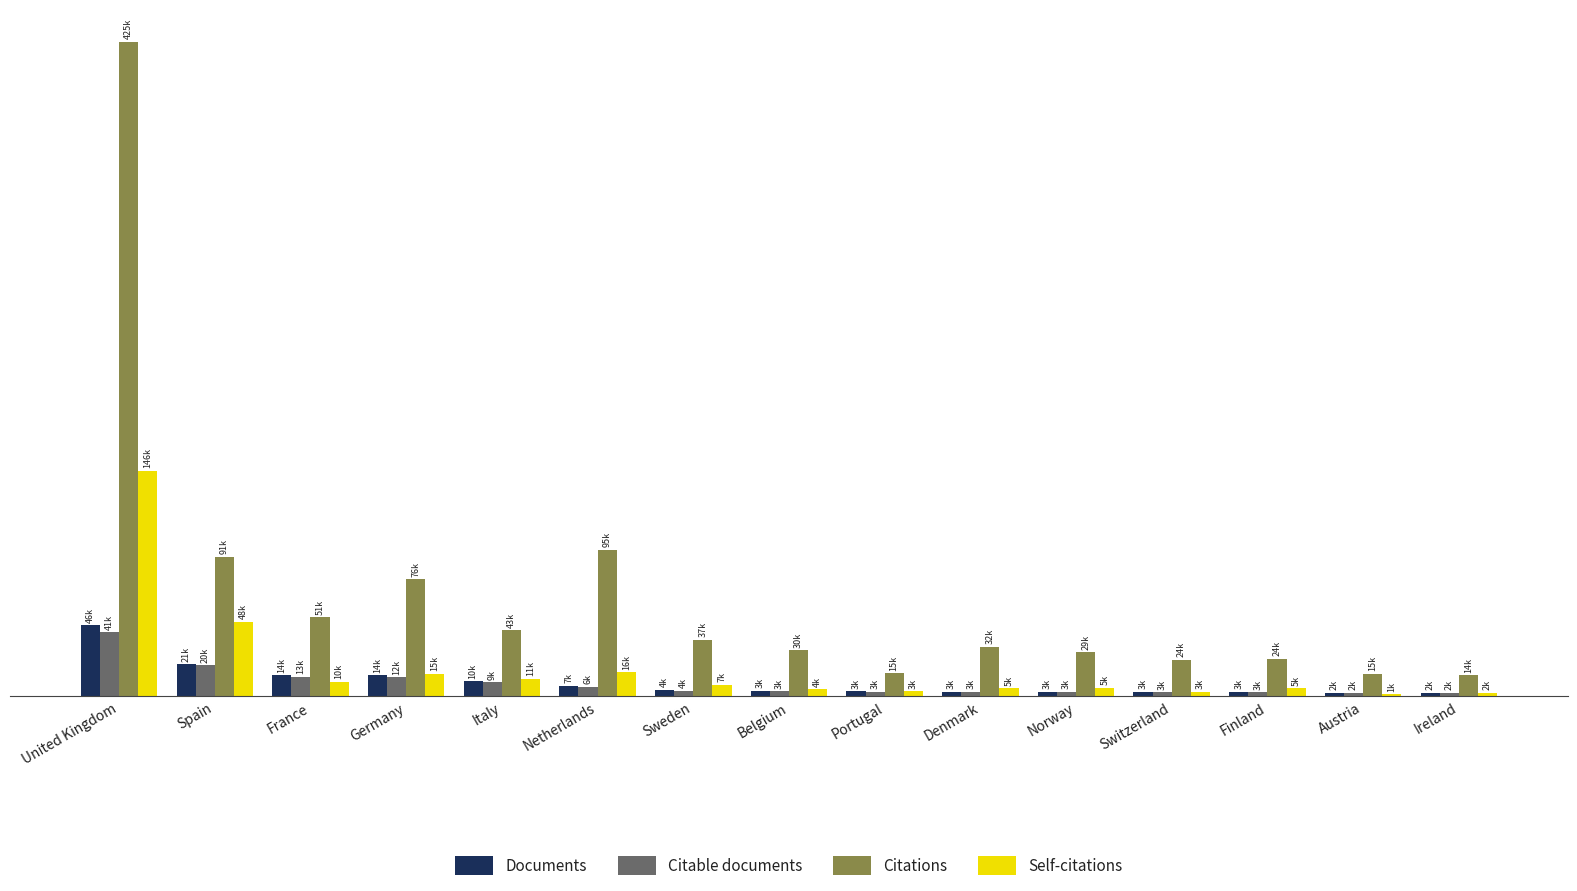

Are the bars grouped side by side (vs. stacked)?

Yes